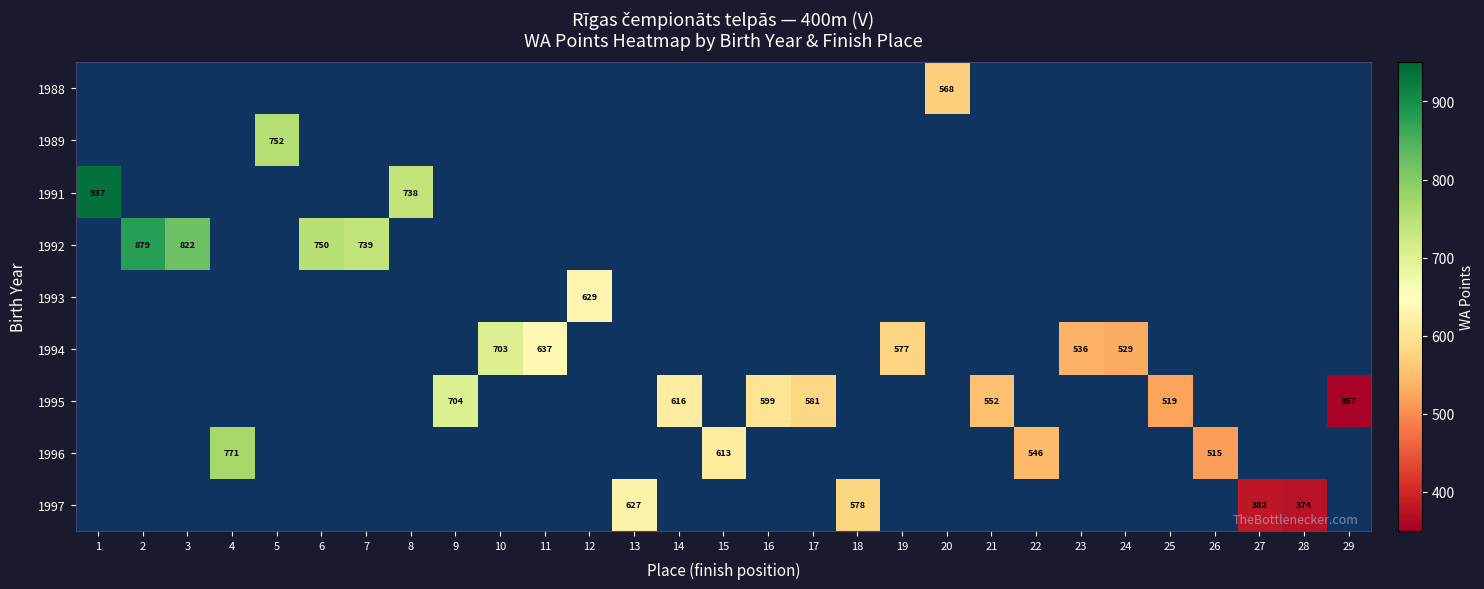

True or false: 1993 has a value of 629 at 12.

True